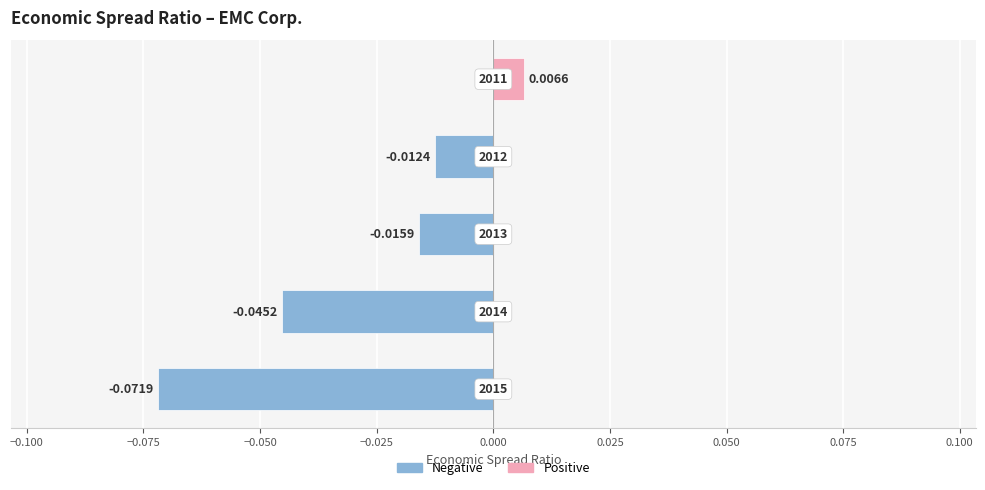

What is the sum of all Negative (EMC Corp.) values?

-0.1